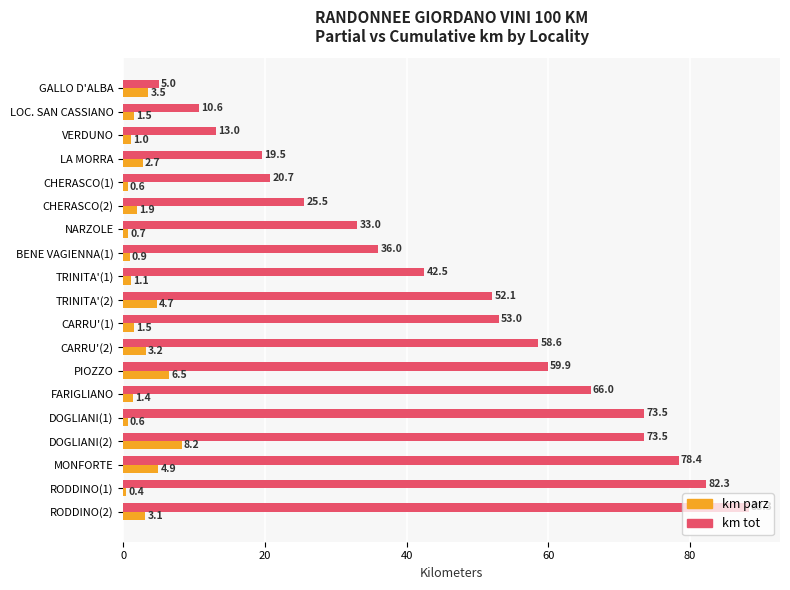

Where is km tot nearest to the value 46?

TRINITA'(1)